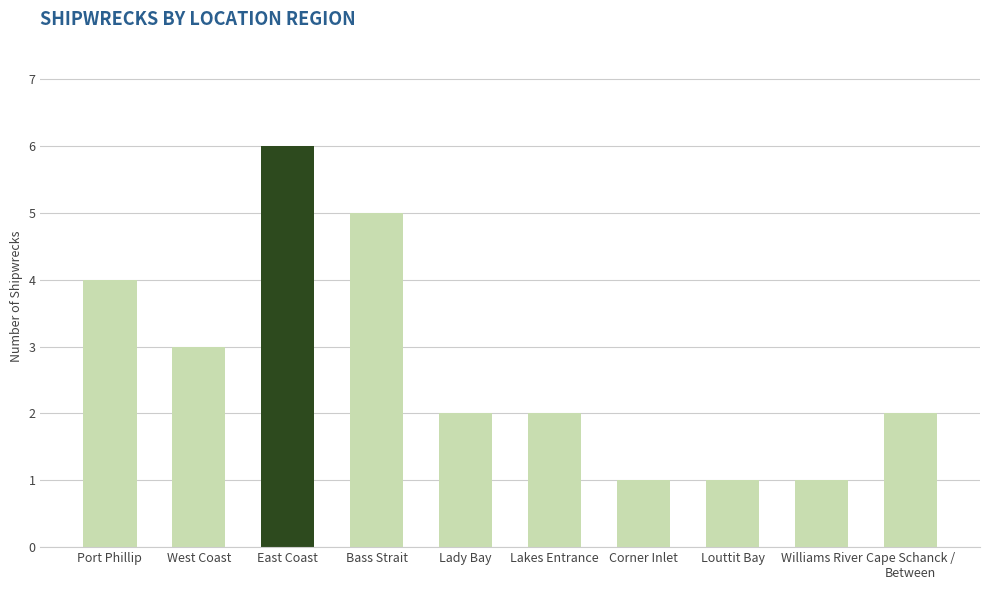

What is the average value?

3